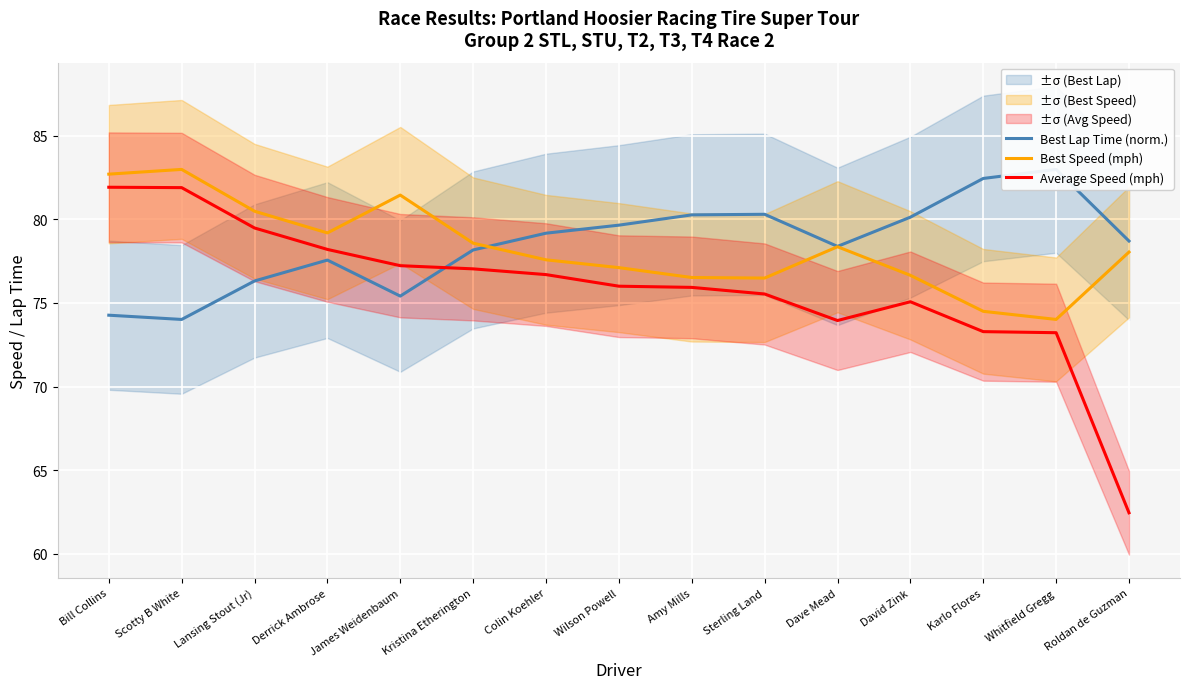

True or false: Best Lap Time (norm.) has more than 1 points higher than both neighbors.

True